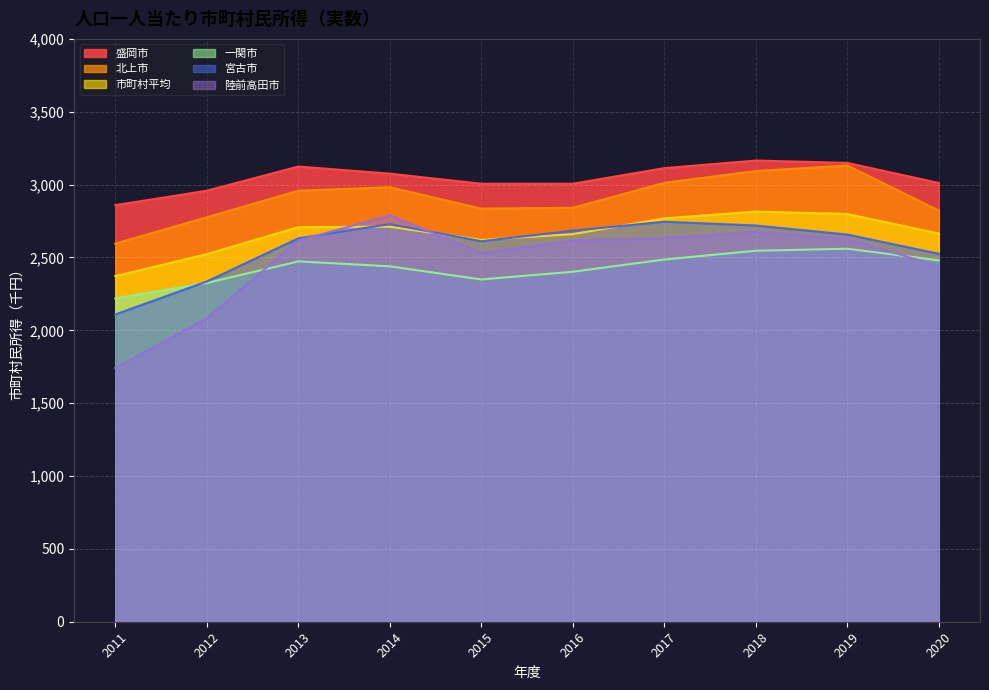

In 陸前高田市, how many points are higher than both neighbors (excluding endpoints)?

2